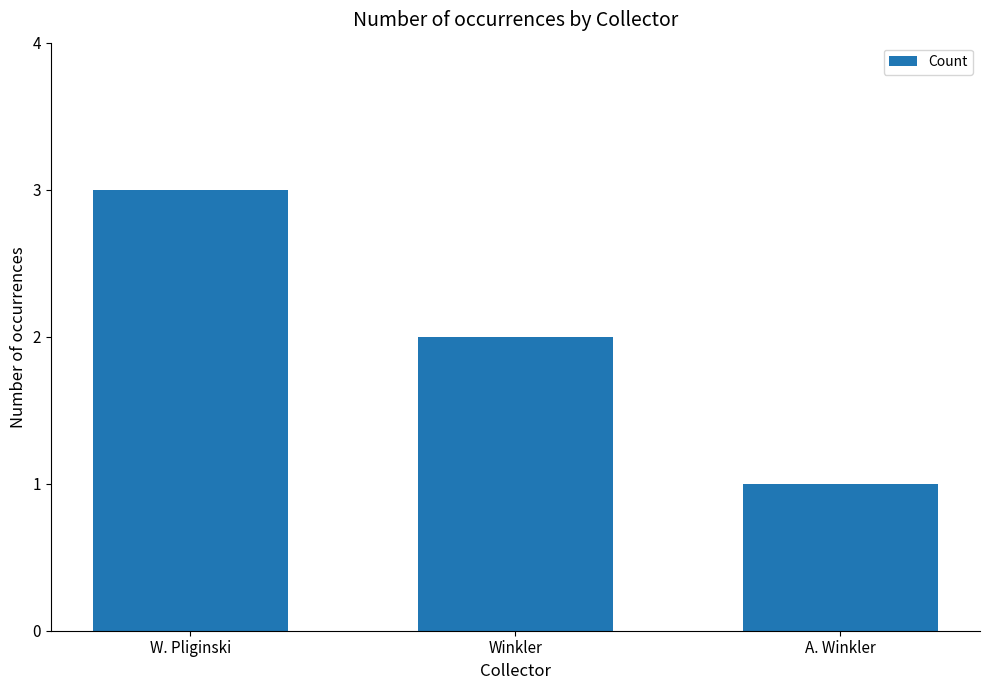

What is the value of the 2nd bar from the left?

2